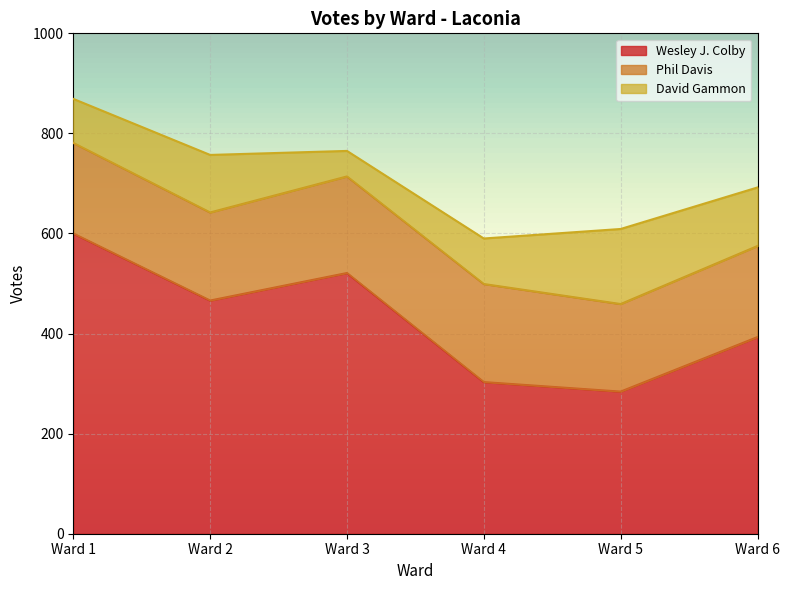

Read the Wesley J. Colby value at Ward 4, to the nearest 10.

300